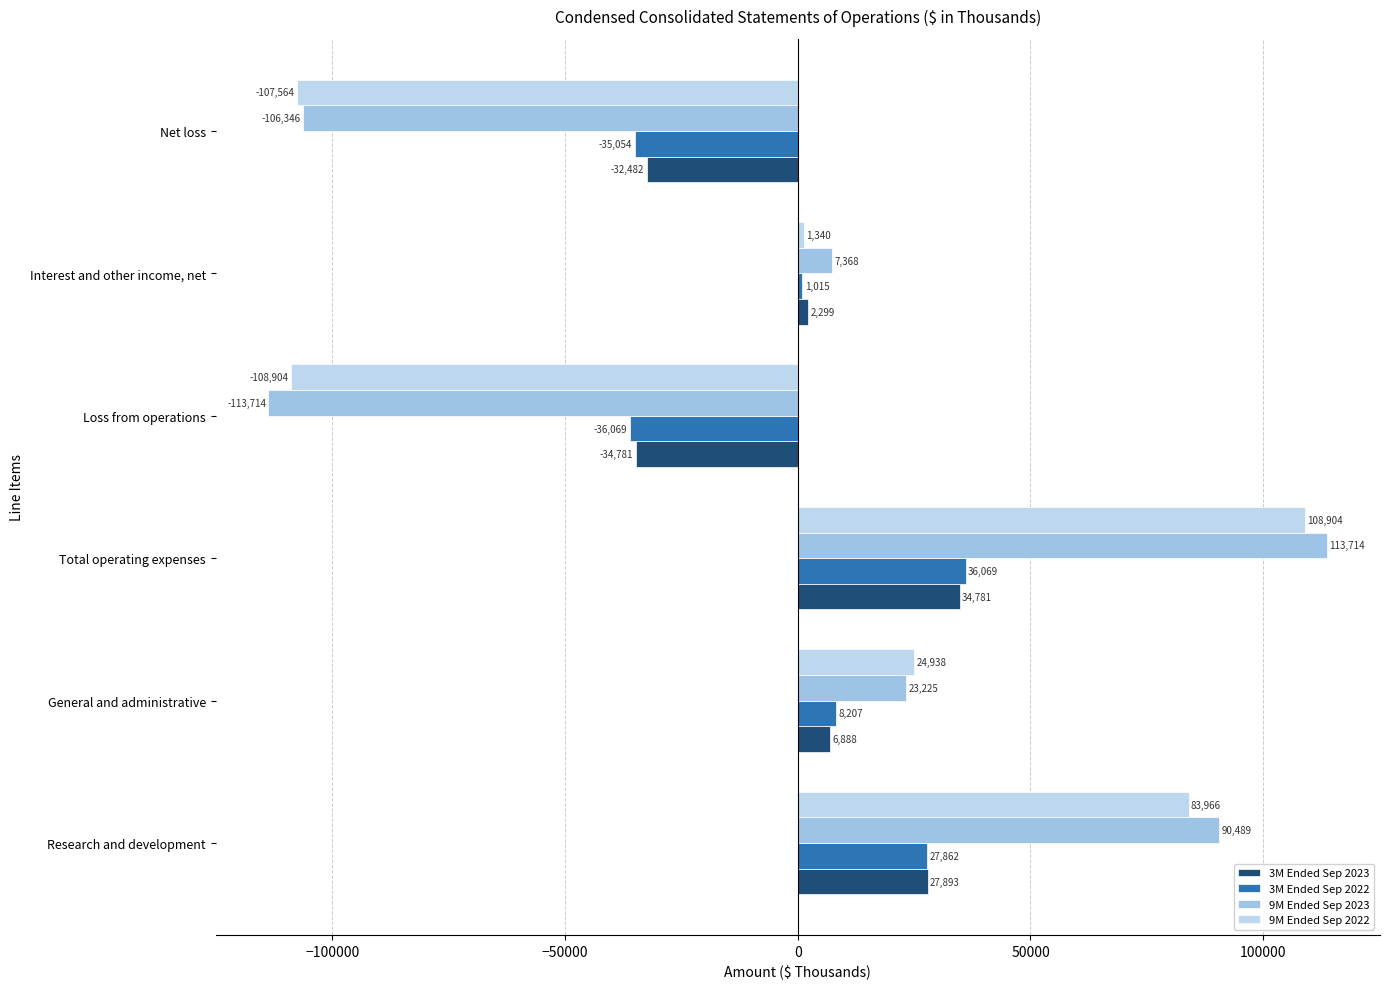

At how many categories does at least one series exceed 79126?

2